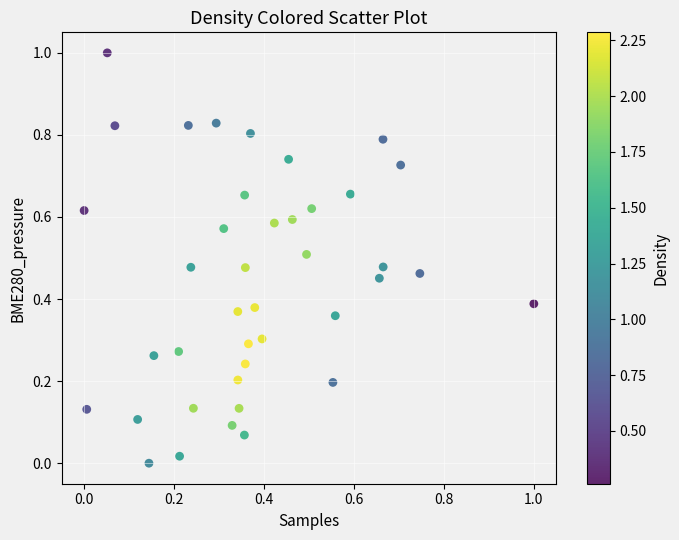

What is the range of Y values (max minus min)?

1.0